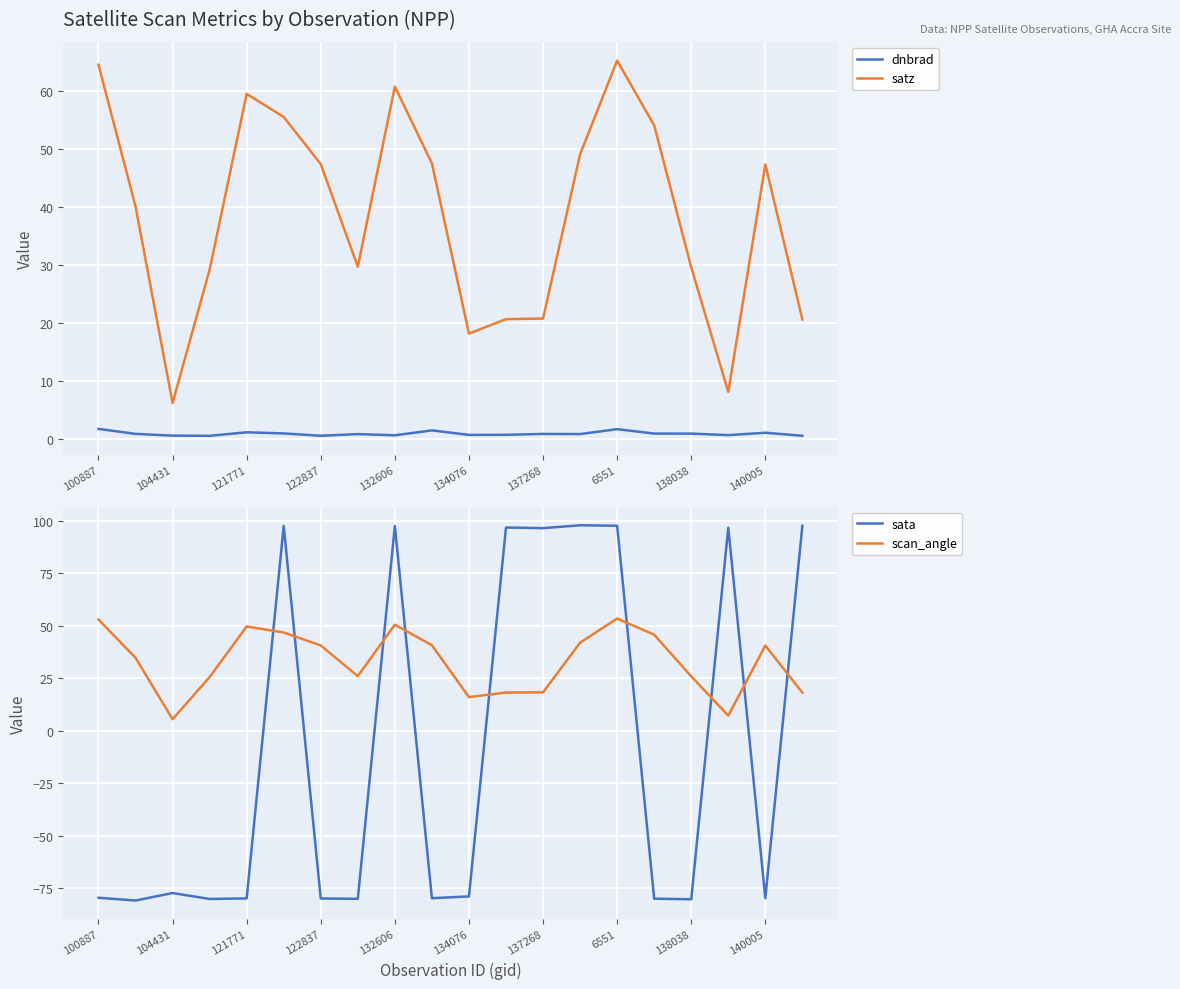

True or false: sata and scan_angle intersect in this chart.

True